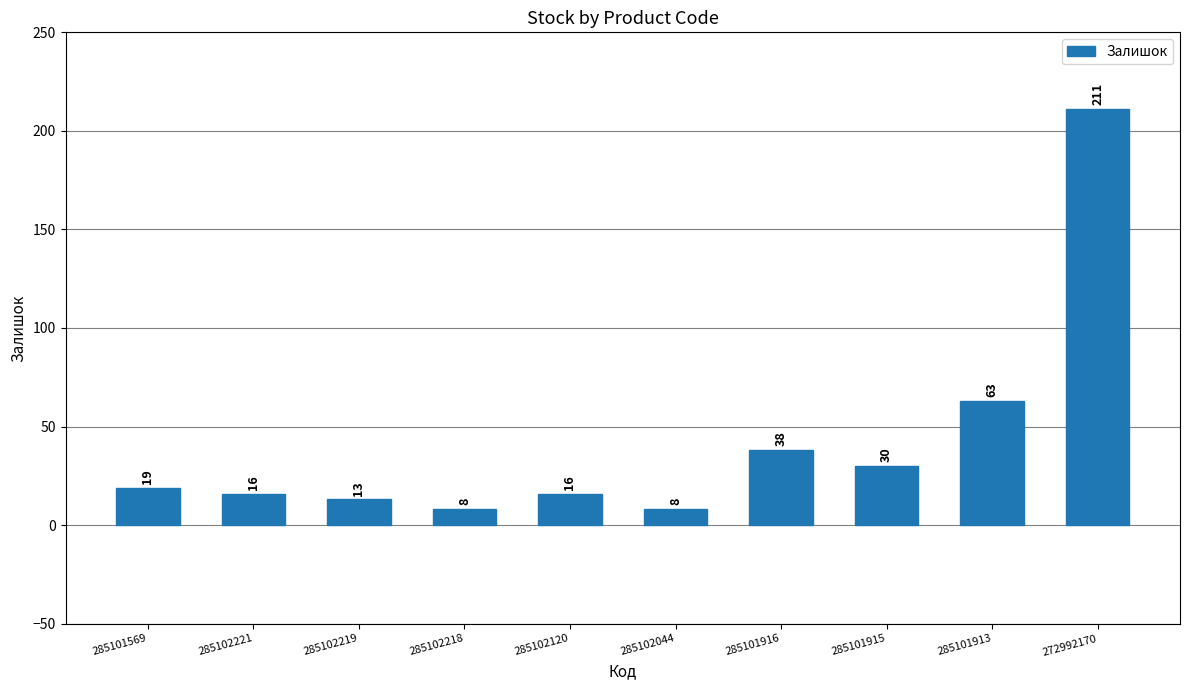

True or false: the data shows 27 at 285102120.

False